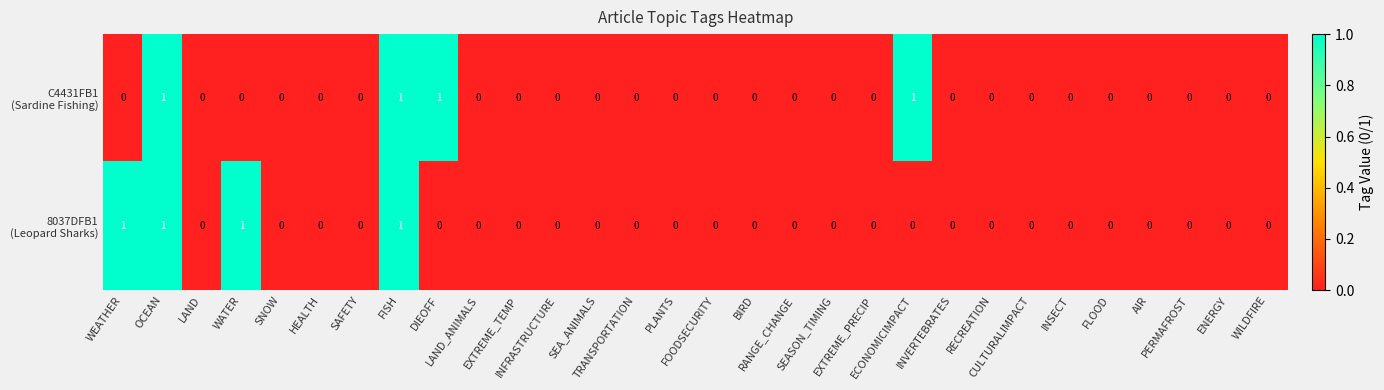

Which series has the largest range (max minus min)?

C4431FB1 (Sardine Fishing)